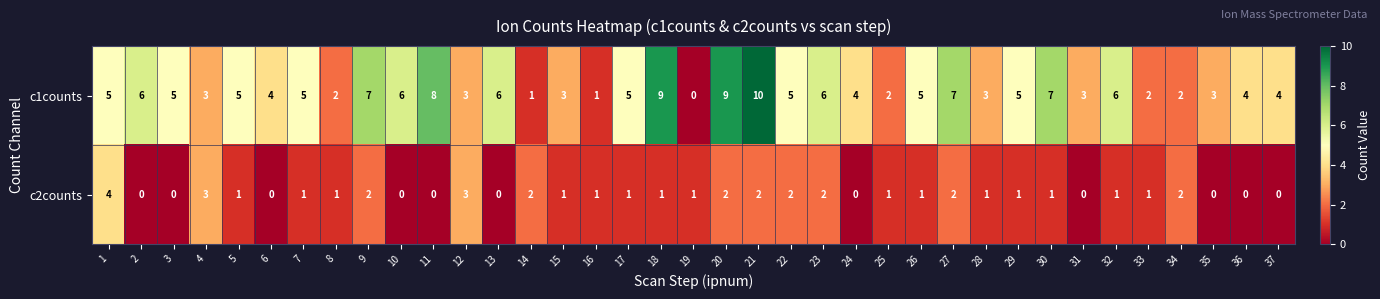

What is the difference between the second highest and second lowest values in the c1counts series?

8